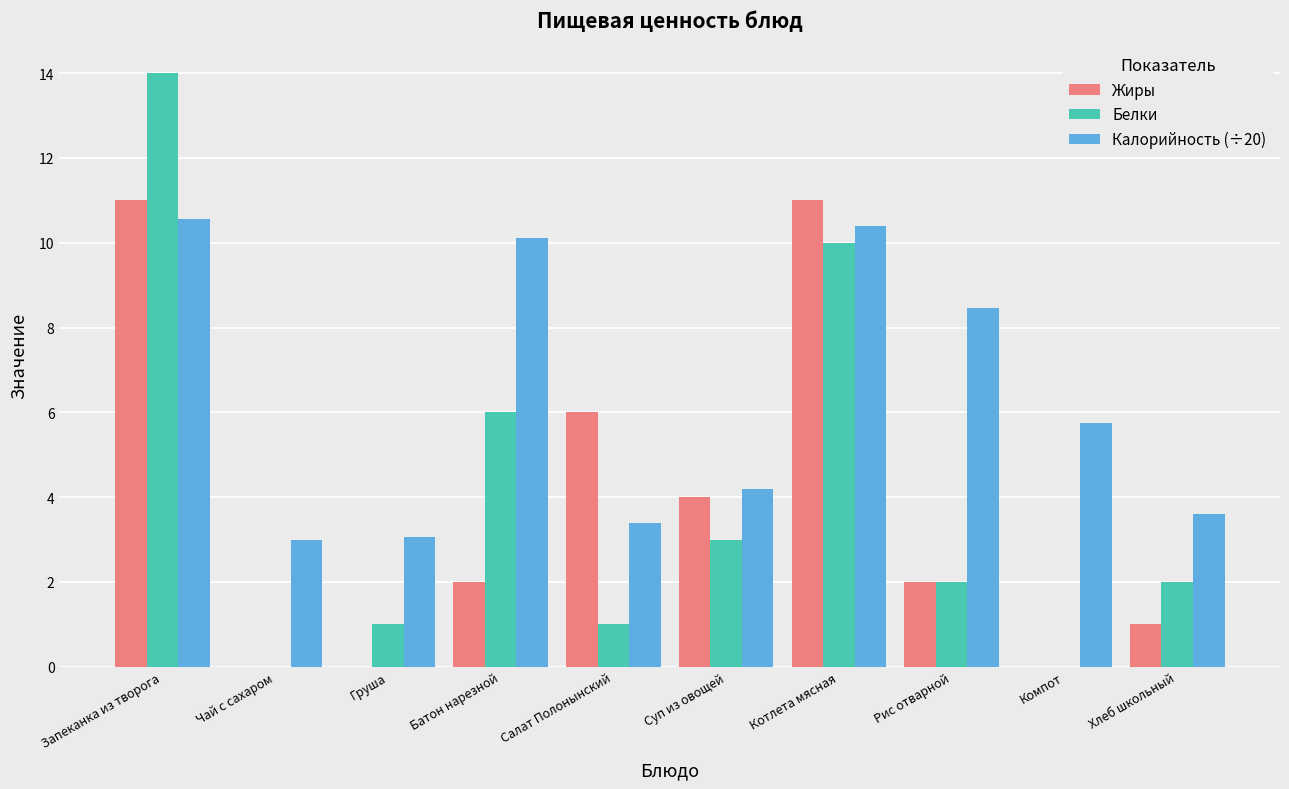

How many series are shown in this chart?

3